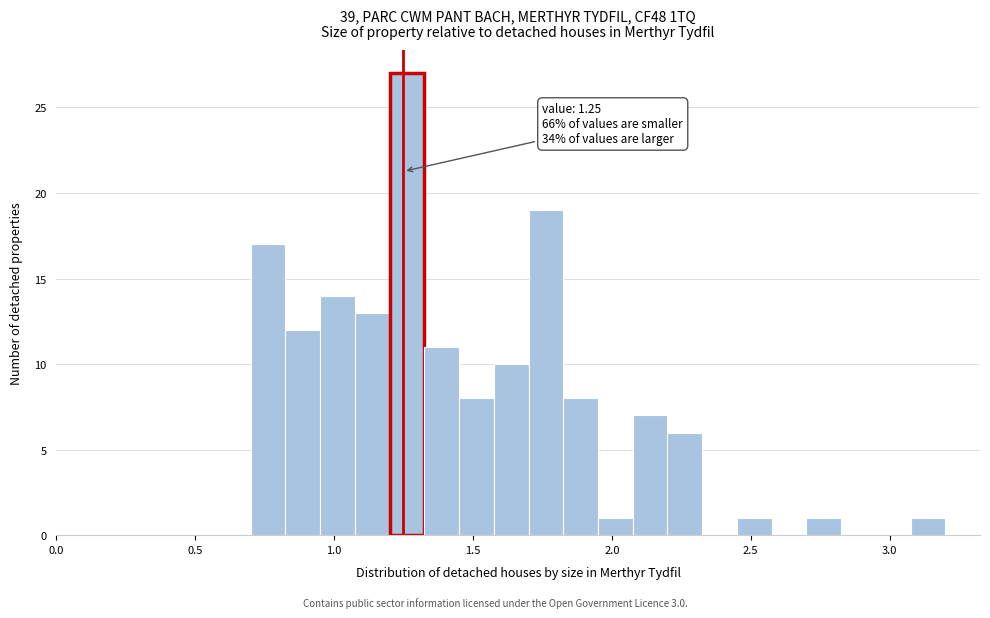

Read against the x-axis, roughly where is the centre of the tallest bar?

1.25